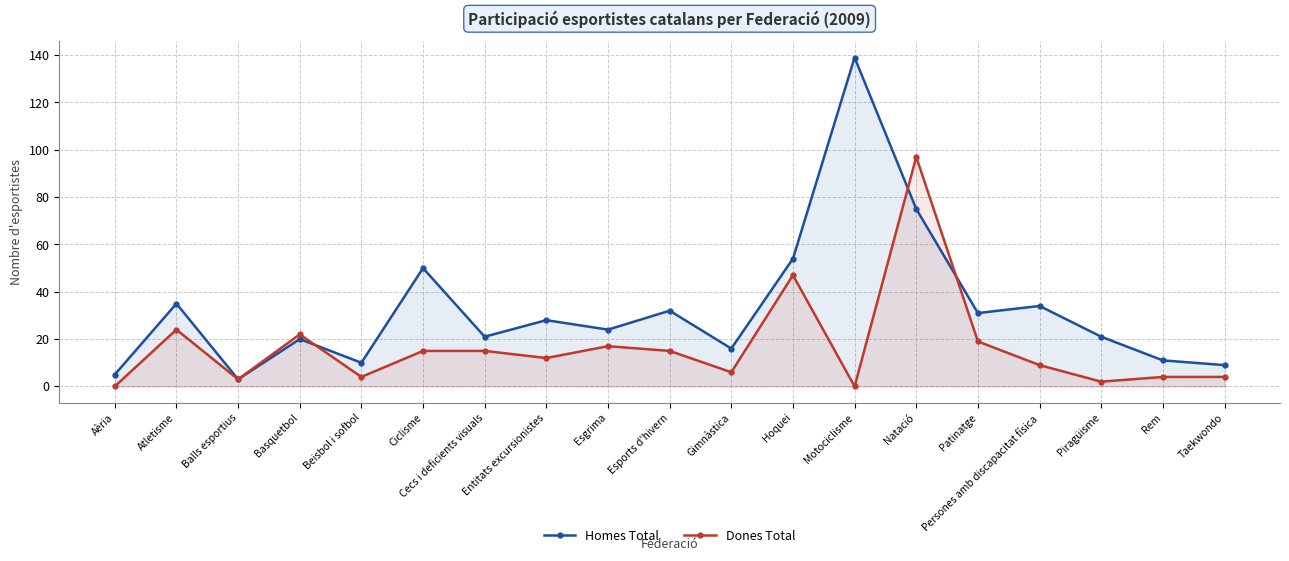

Where does the Dones Total series first go above 12?

Atletisme